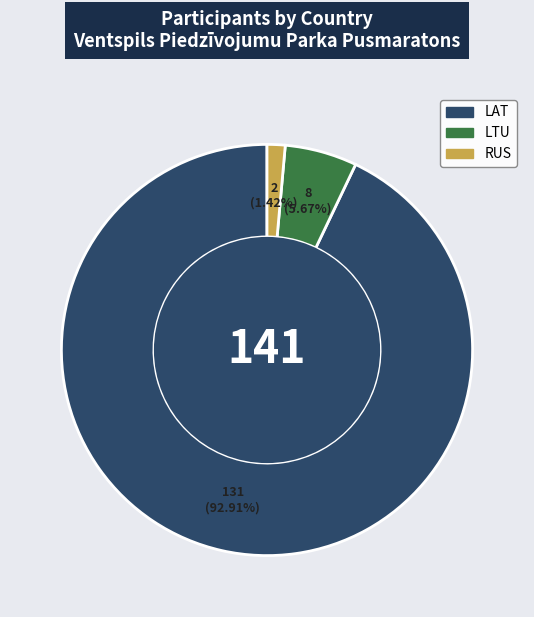

To the nearest percent, what is the combined percentage of LAT and RUS?

94%